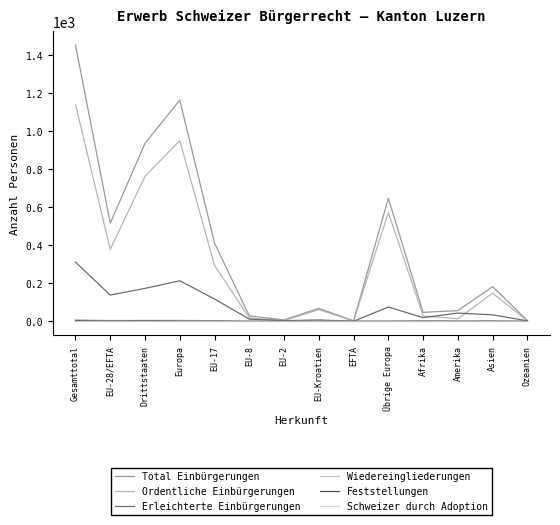

How many interior local valleys does the Wiedereingliederungen series have?

2